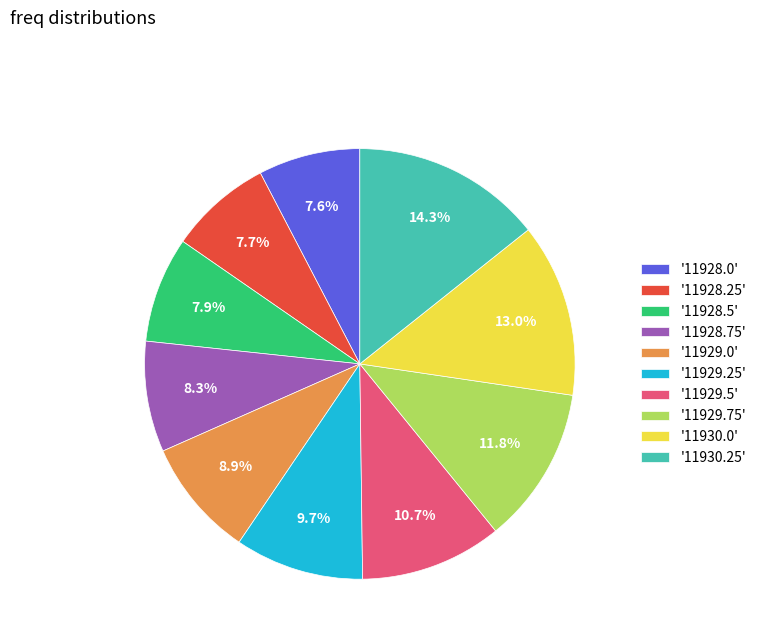

What percentage do '11929.75' and '11930.25' together represent?

26.1%